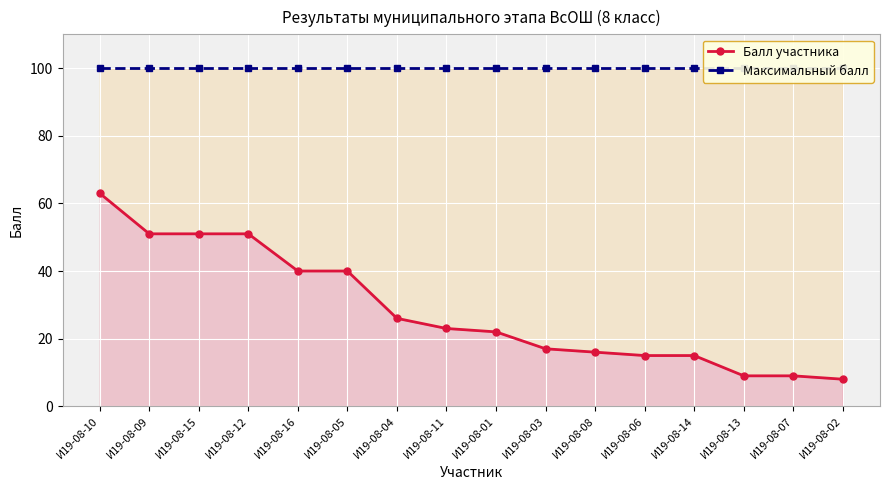

Which has a higher value, И19-08-07 or И19-08-05?

И19-08-05